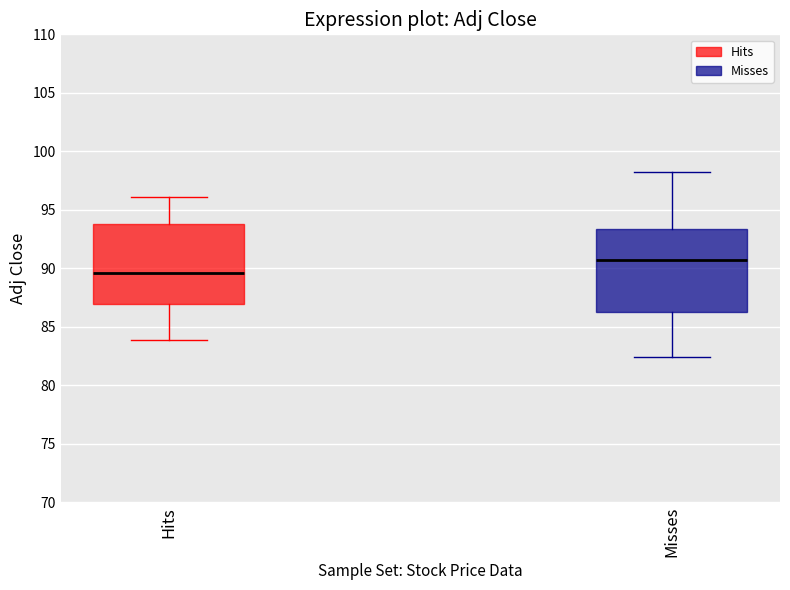

Which box's median line is the highest?

Misses